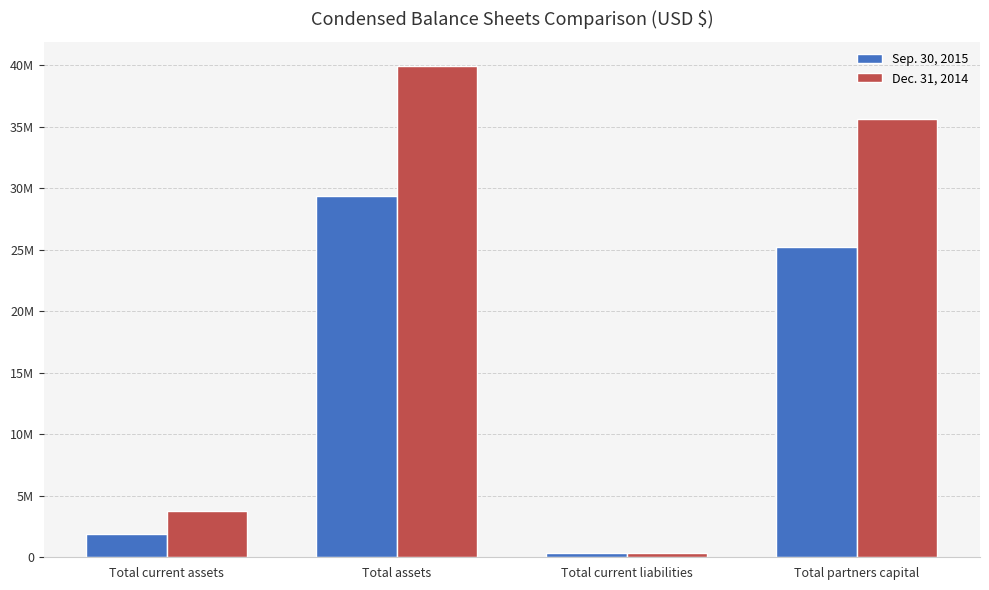

What is the smallest value displayed?

316900